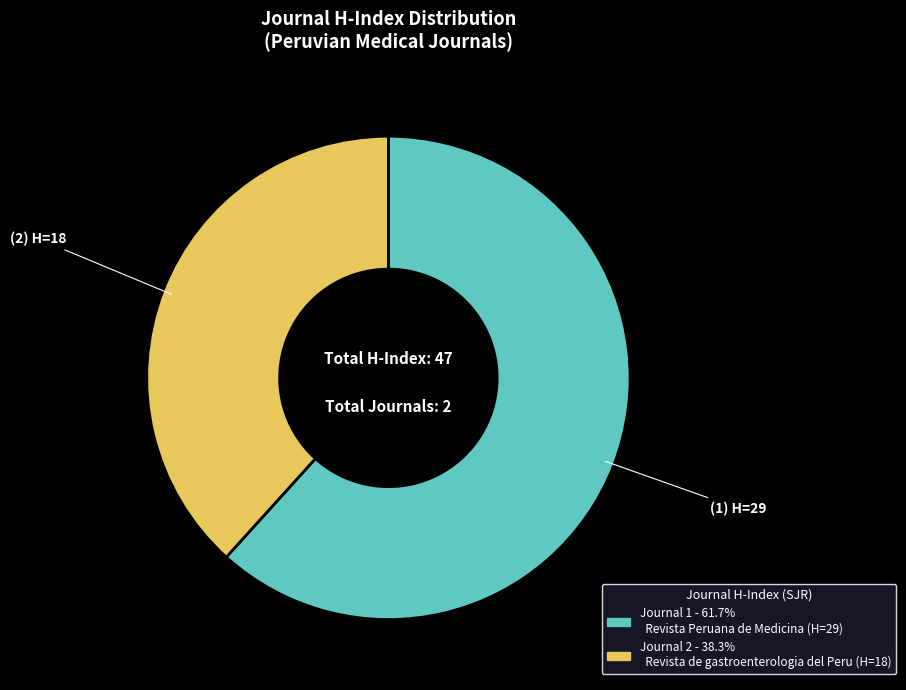

Is there any slice that represents more than half of the pie?

Yes